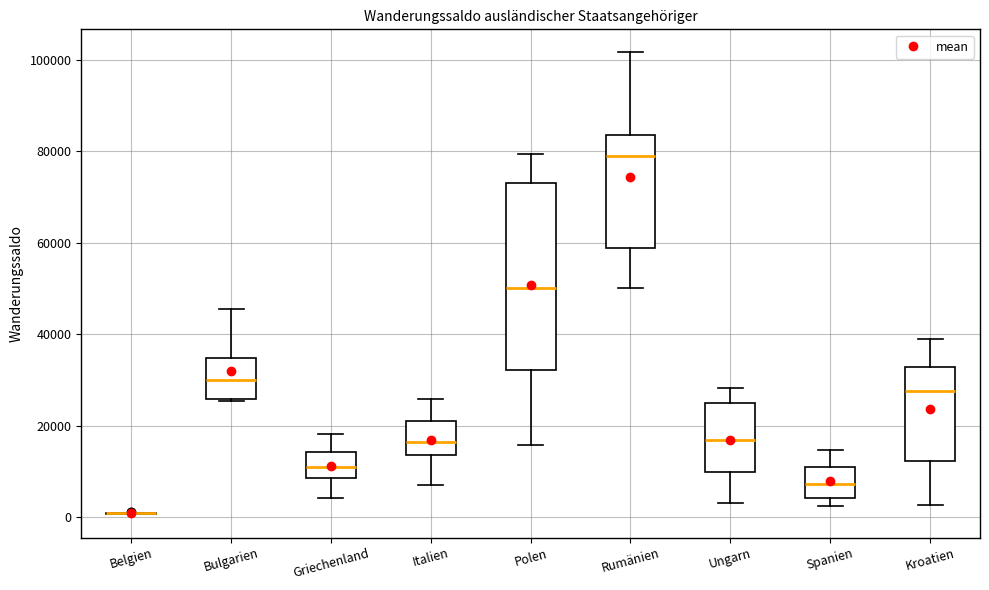

Which box is the tallest, from its lower edge to its upper edge?

Polen